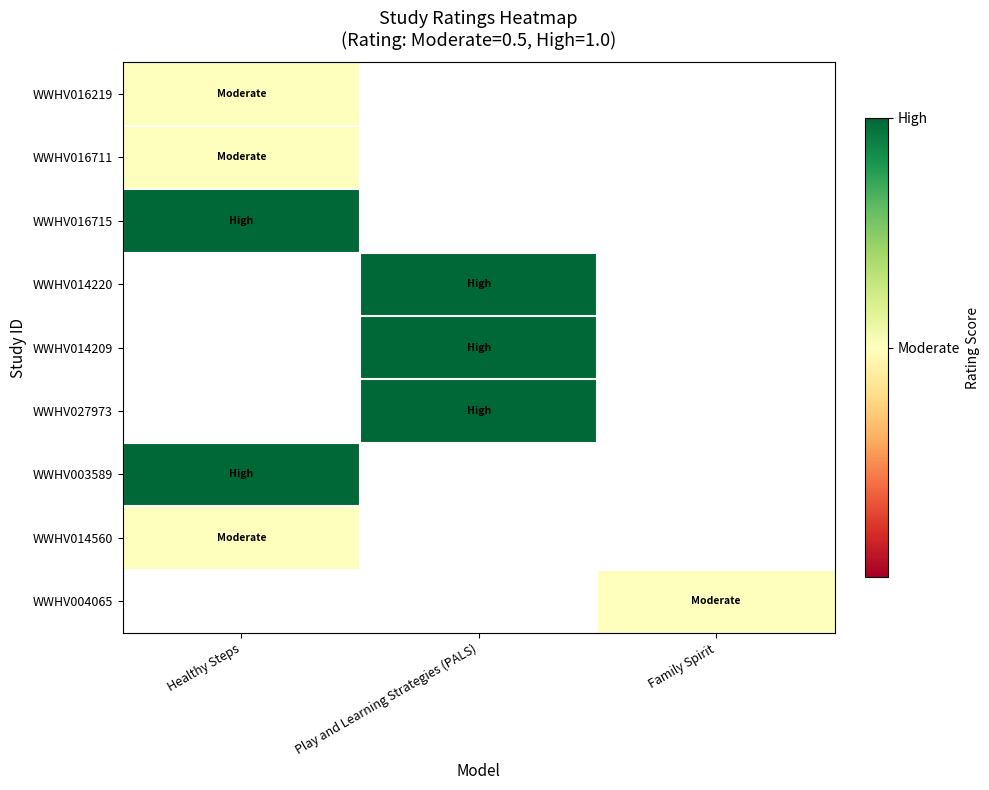

Is the value of WWHV014560 at Family Spirit greater than the value of WWHV014220 at Play and Learning Strategies (PALS)?

No